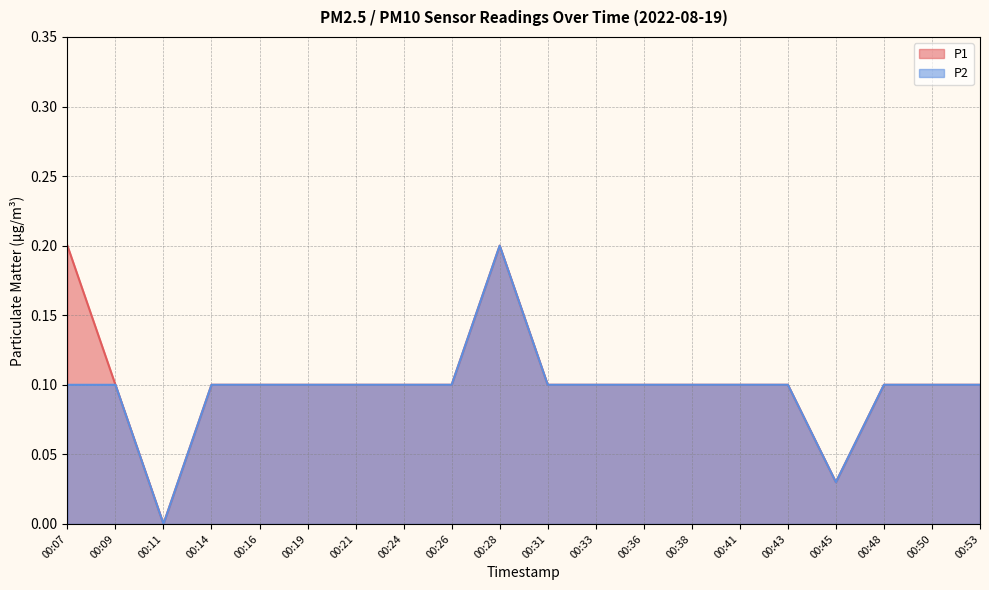

At which label is P1 closest to 0?

00:11